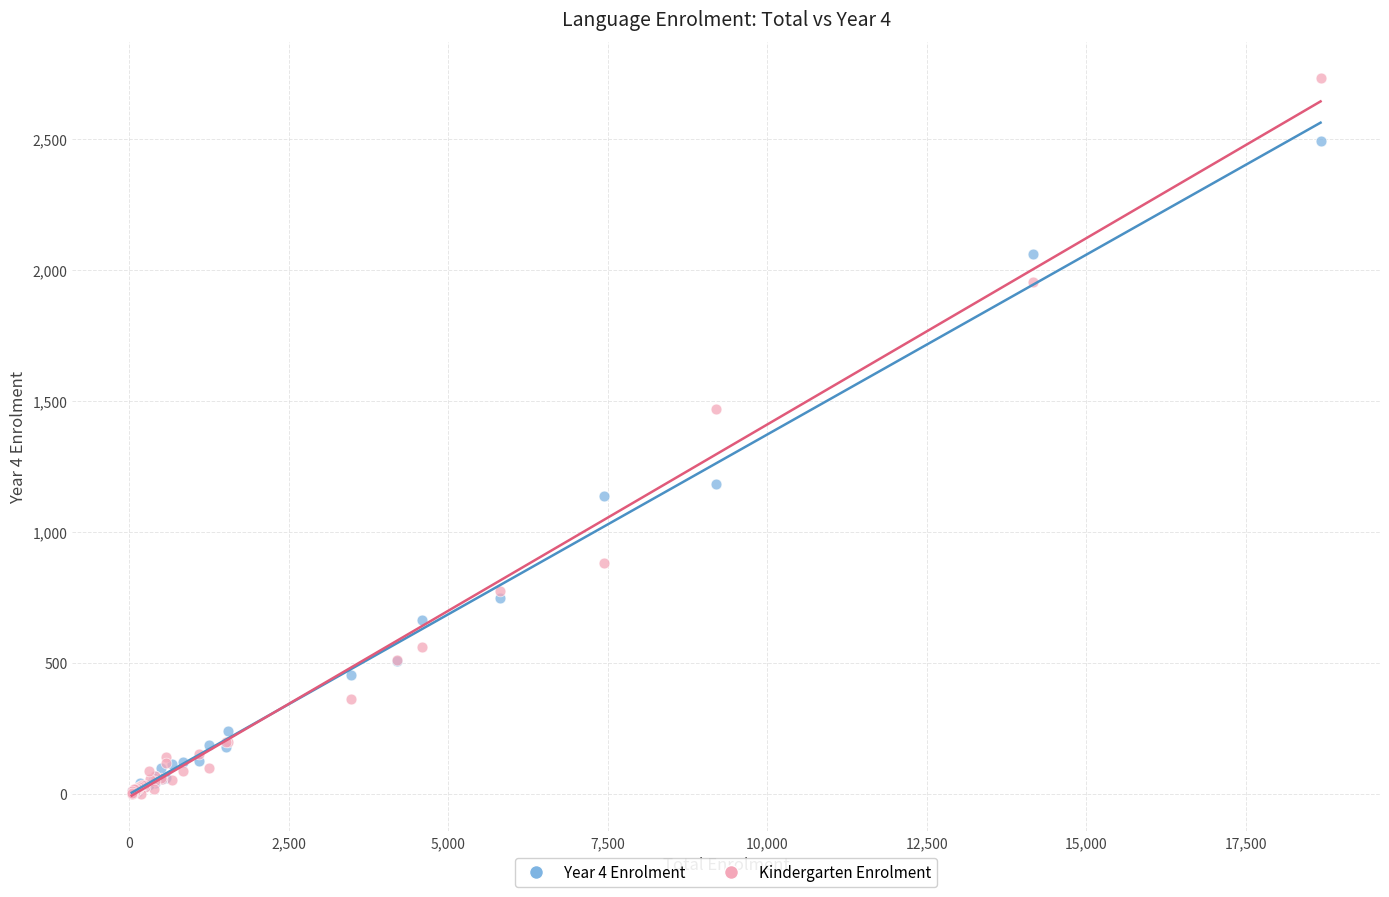

Across all series, what Y value is closest to 1367?

1471